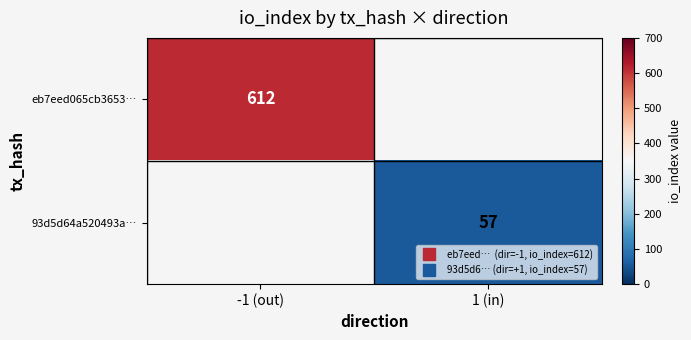

Which series has the largest range (max minus min)?

eb7eed065cb3653…